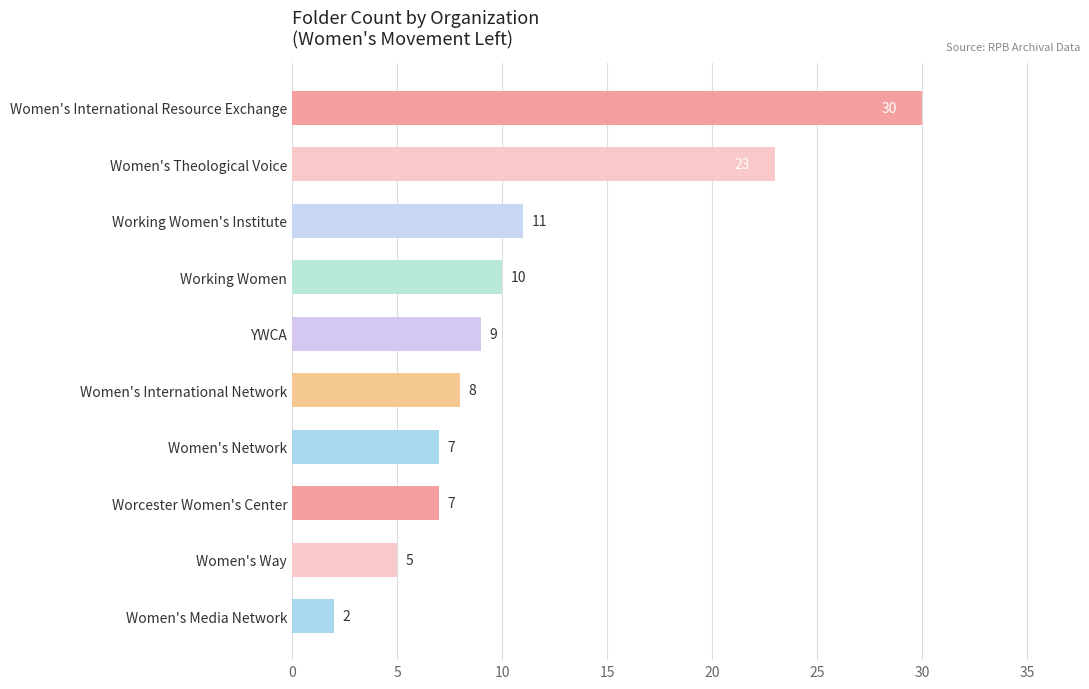

True or false: the data shows 3 at Worcester Women's Center.

False